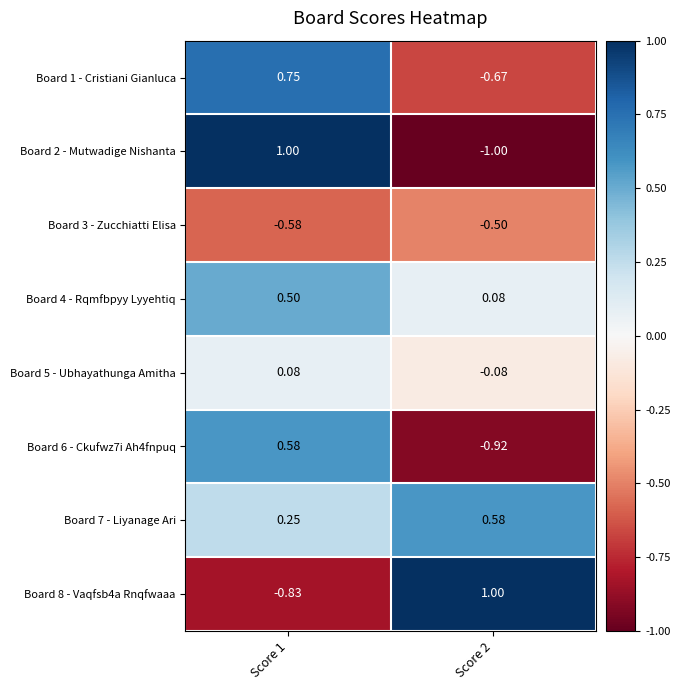

Is the value of Board 2 - Mutwadige Nishanta at Score 2 greater than the value of Board 8 - Vaqfsb4a Rnqfwaaa at Score 2?

No